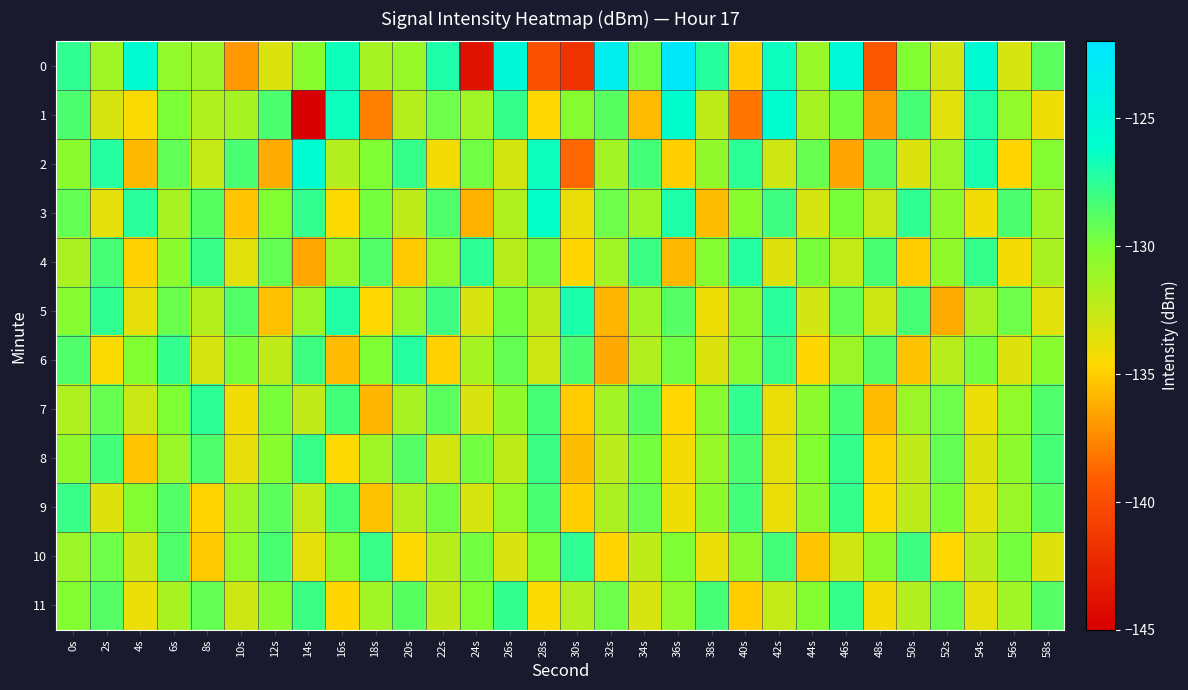

At which category is the sum across all series the highest?

0s